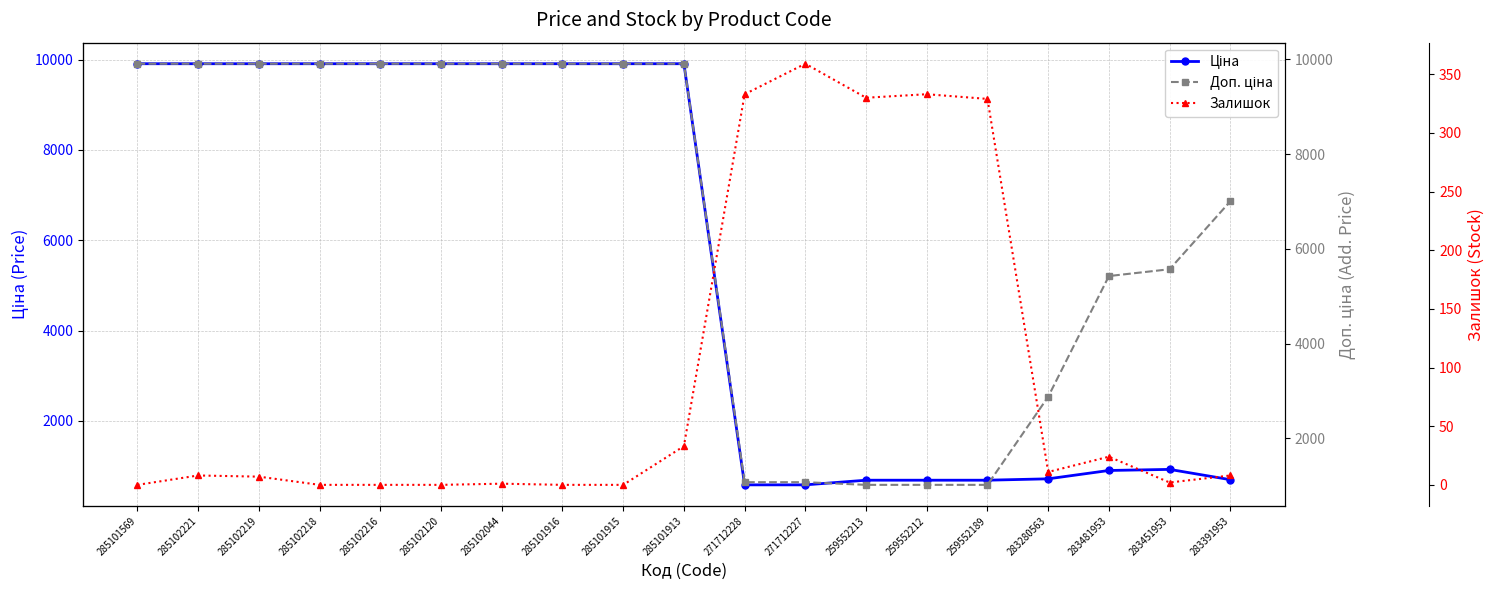

The Залишок series shows 33.0 at 285101913. True or false?

True